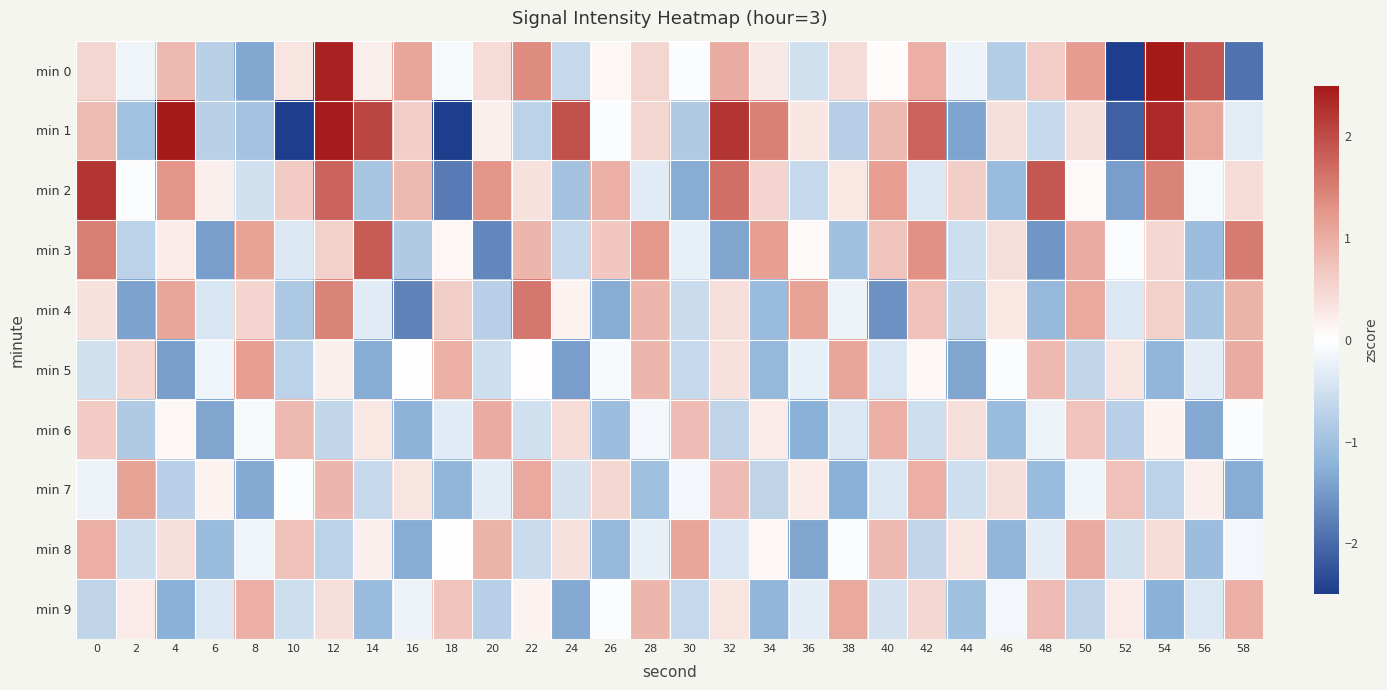

Which series changed the most between 0 and 48?

min 3